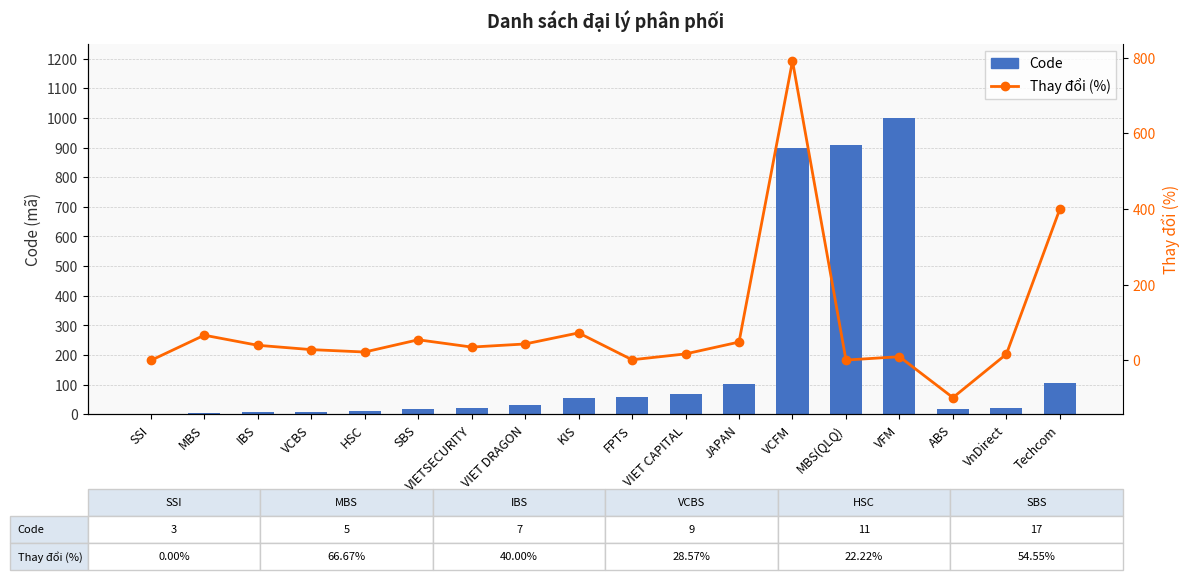

What position from the right is Techcom?

1